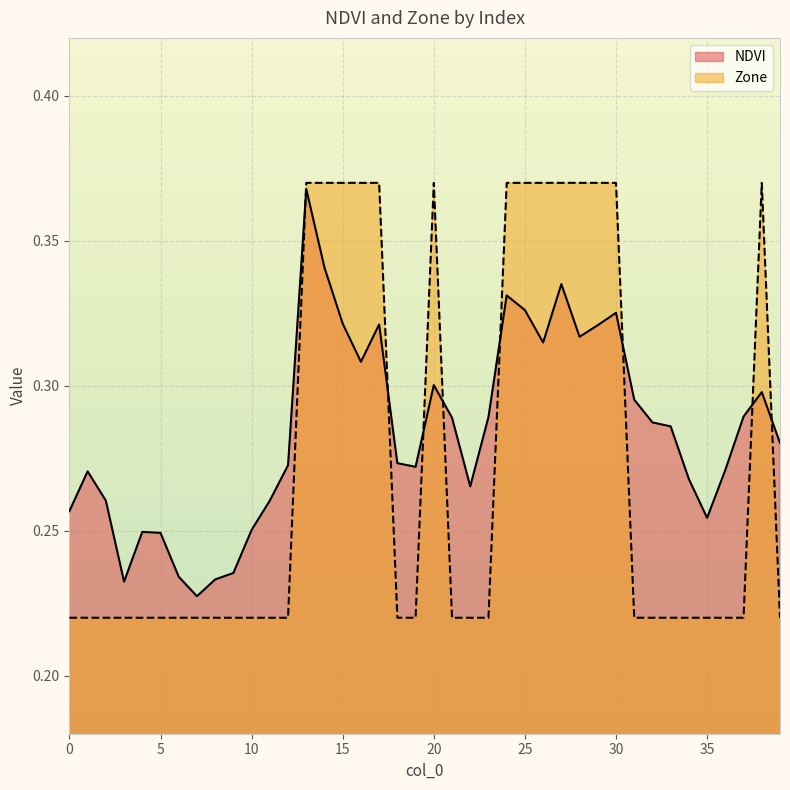

Where do Zone and NDVI first cross each other?

12 and 13